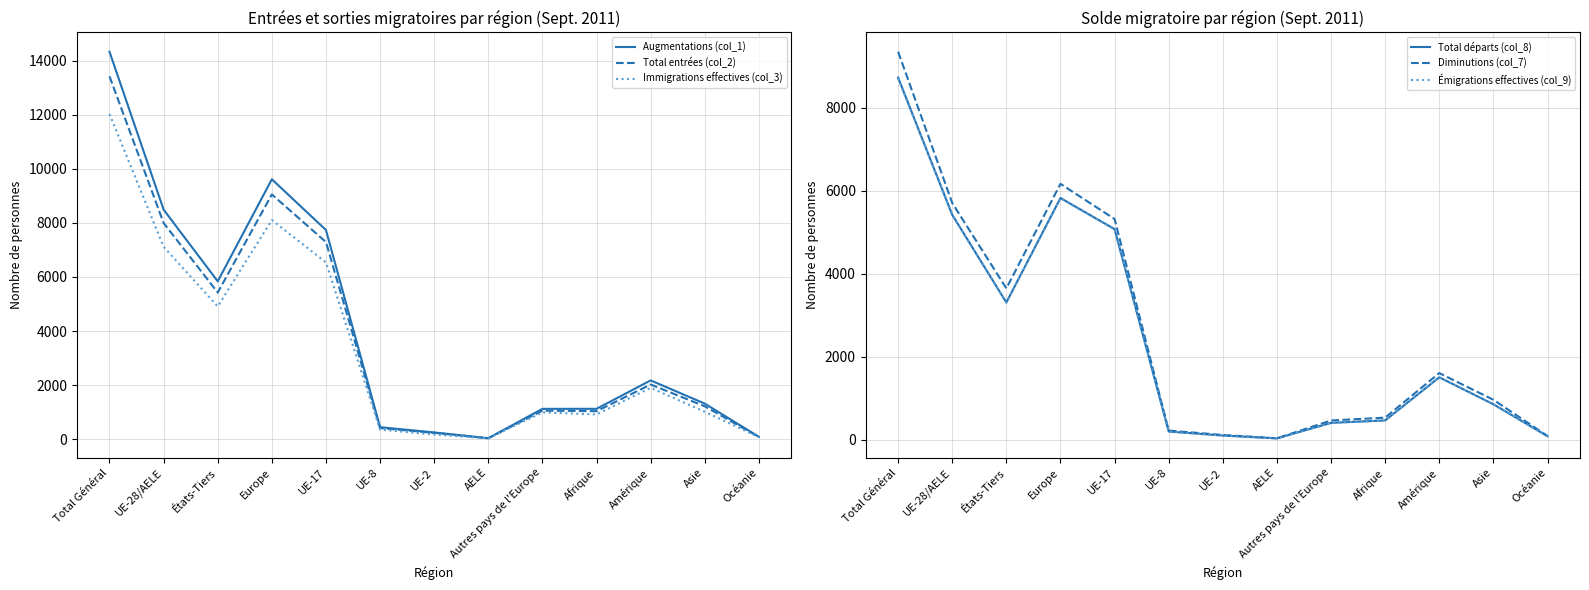

What are all the series names shown in the legend?

Augmentations (col_1), Total entrées (col_2), Immigrations effectives (col_3), Total départs (col_8), Diminutions (col_7), Émigrations effectives (col_9)